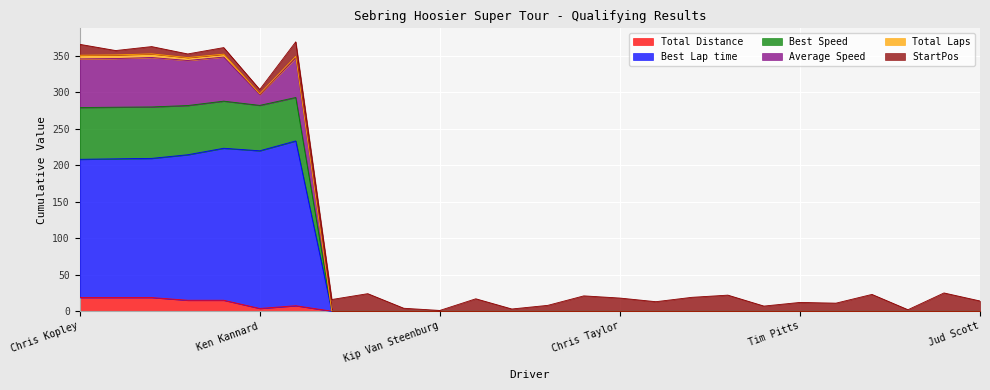

List the labels in order of Best Lap time value, smallest first.

Leanna Wright, Charles Guest, Doug Weaver, Kip Van Steenburg, Andrew Wright, Charles Leonard, Paul Mevoli, Joseph Gersch, Chris Taylor, Mike Ogren, Robert Iverson, Tony Roma, Don Ahrens, Tim Pitts, Jasmes Hanrahan, Kent Carter, Kevin Koelemeyer, William Nick Engels, Jud Scott, Chris Kopley, Mark Ward, Mike Frost, Don Tucker, Ken Kannard, Mark Weber, Ted Phenix